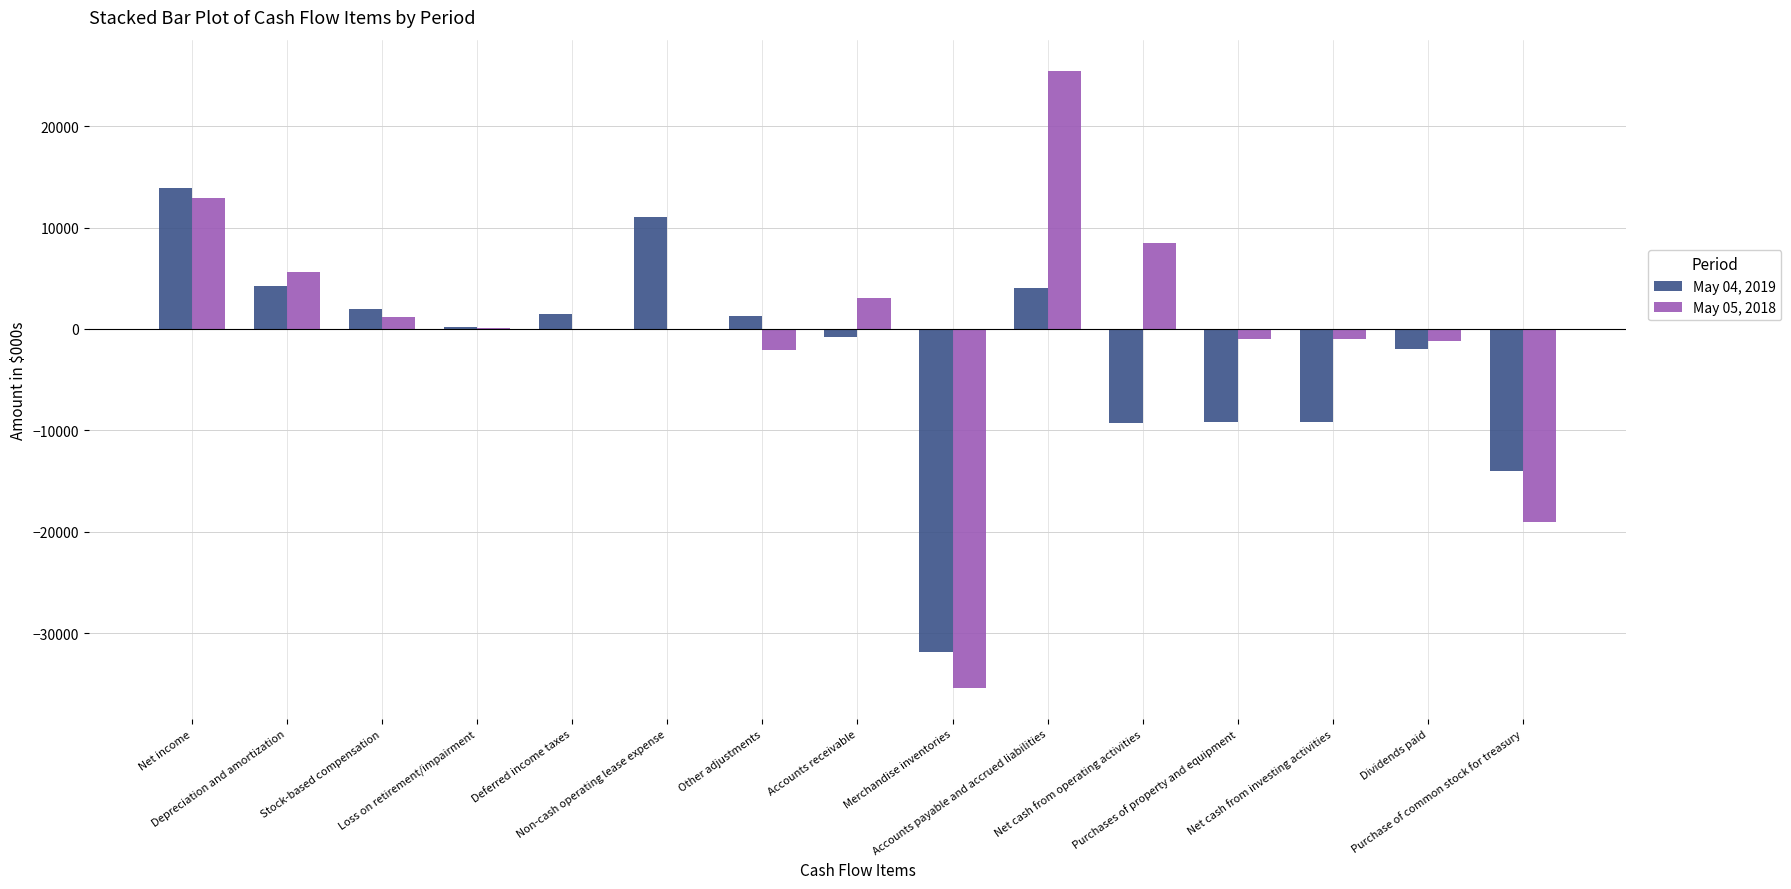

At which label is May 05, 2018 closest to 12742?

Net income